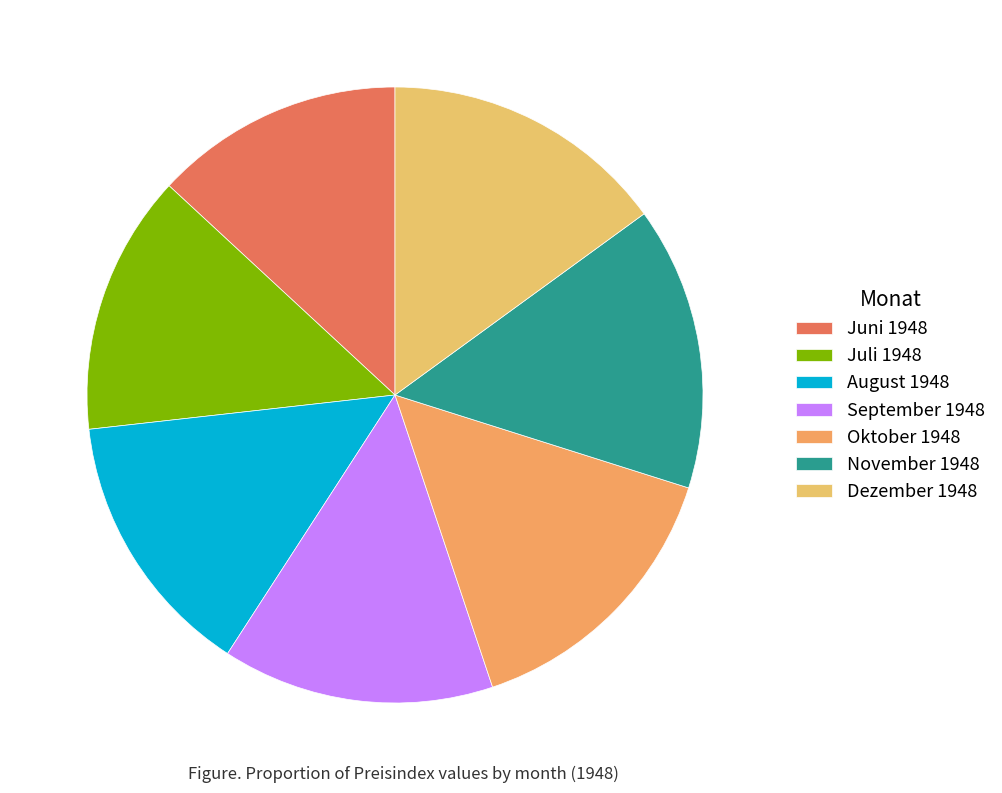

How many segments does this pie chart have?

7